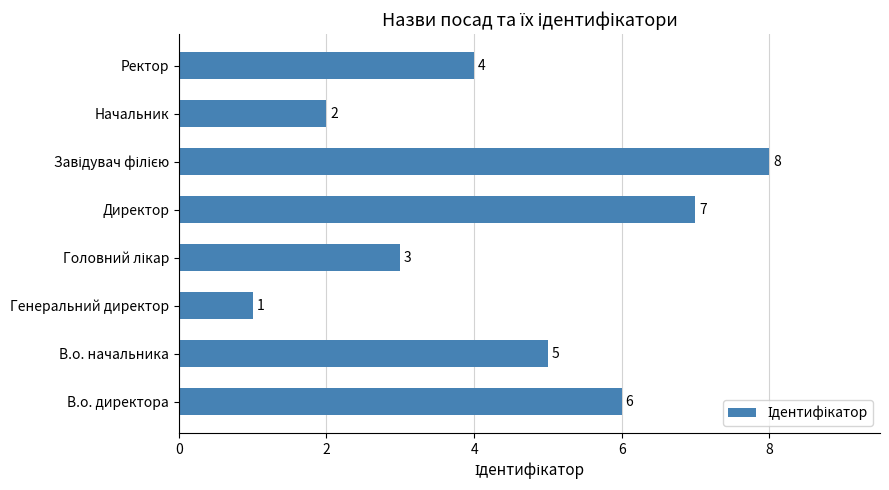

Which category has the lowest value across all series?

Генеральний директор